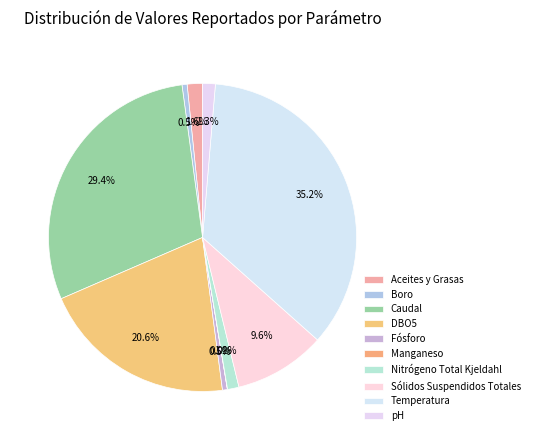

What is the smallest slice in the pie chart?

Manganeso